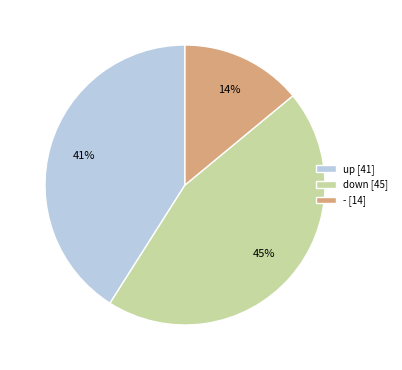

Approximately how many times larger is the value at up [41] compared to - [14]?

2.9